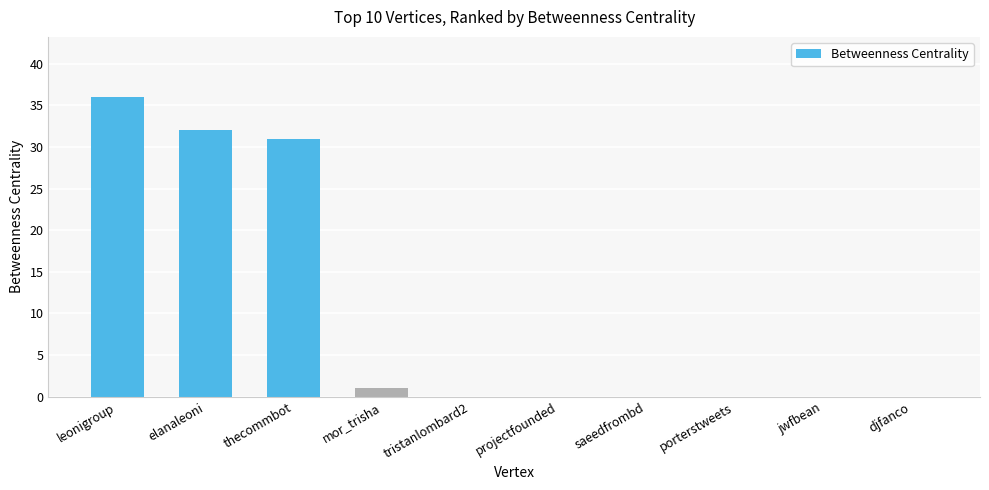

How many data points does each series have?

10